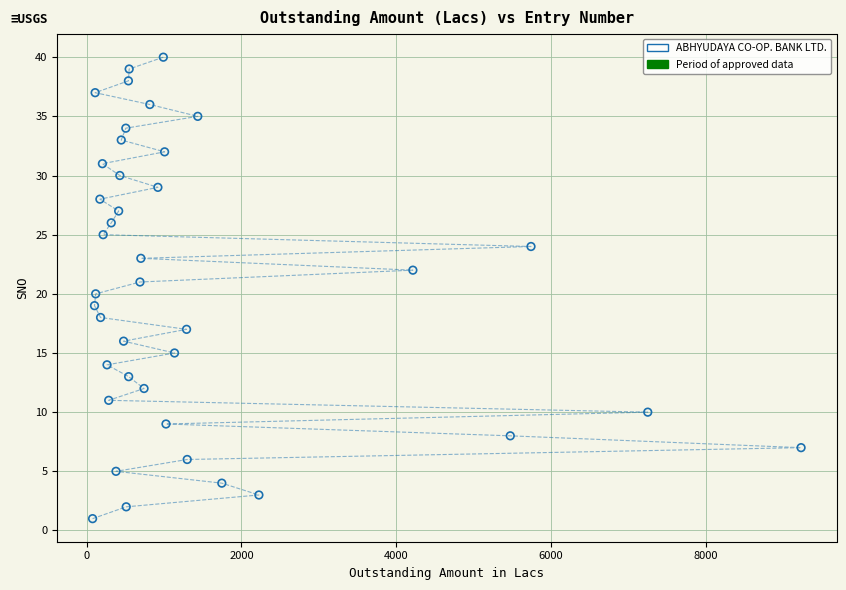

What is the range of Y values (max minus min)?

39